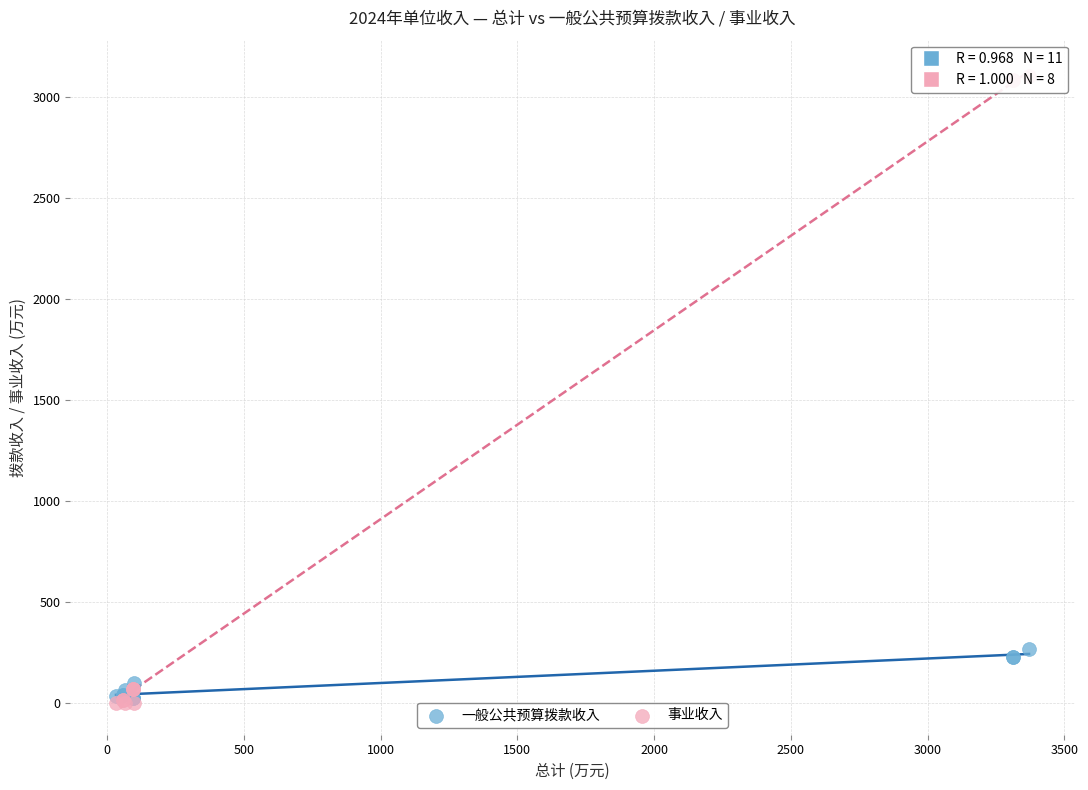

Which series has the largest Y range (max minus min)?

事业收入